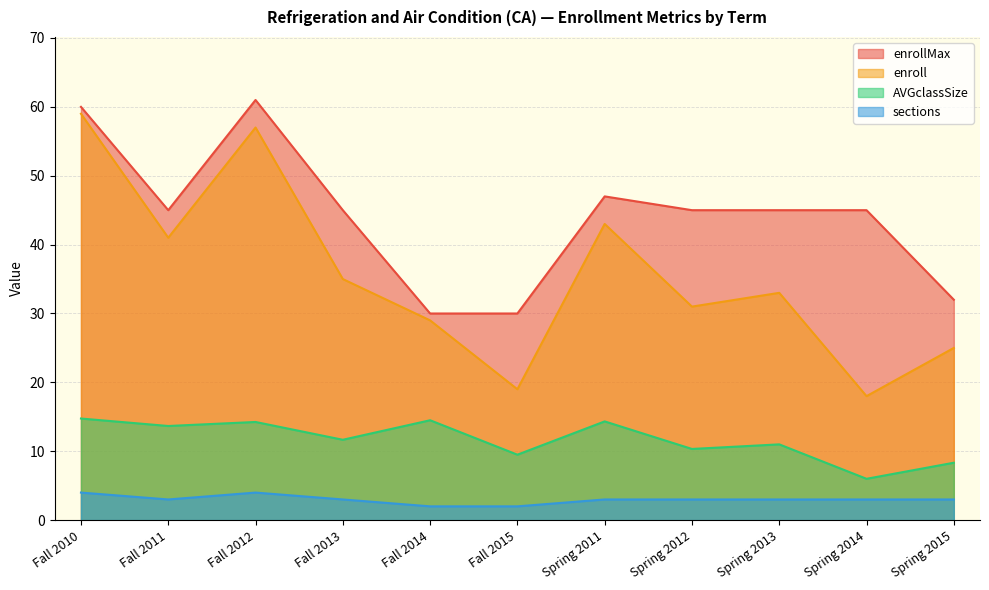

True or false: sections and AVGclassSize intersect in this chart.

False